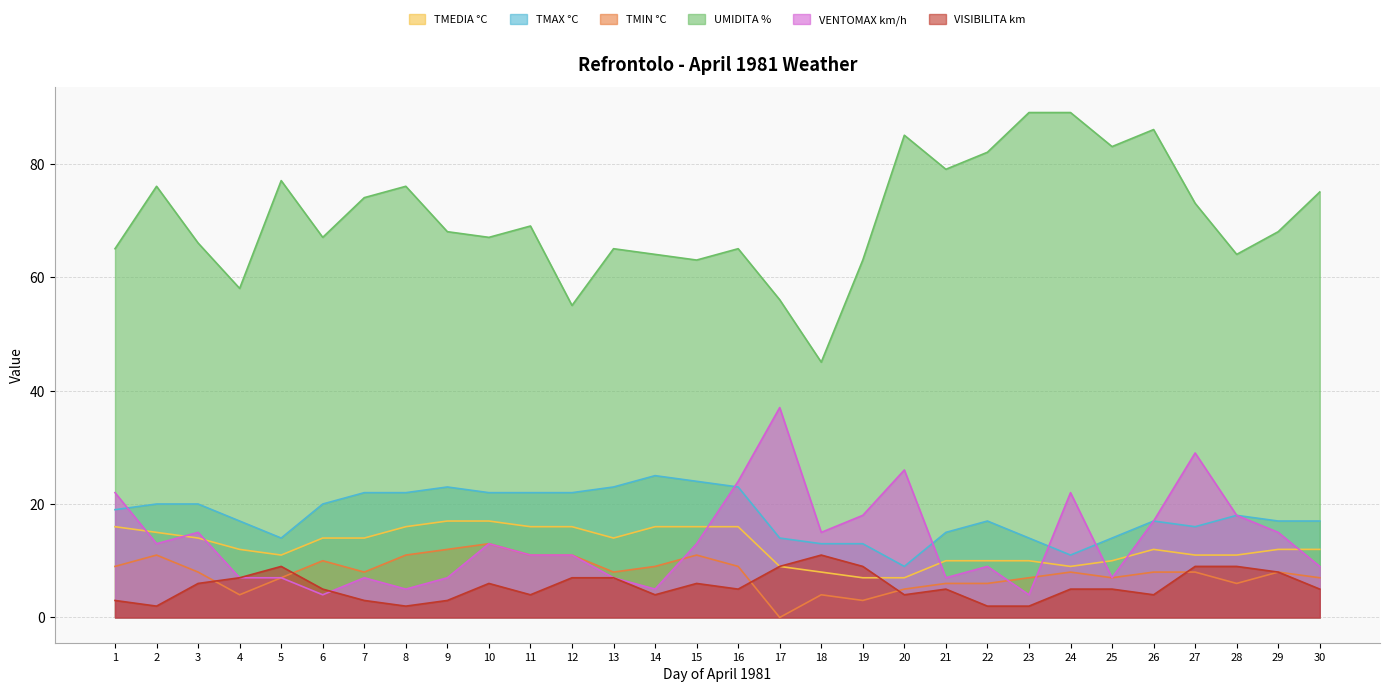

Reading left to right, list all the values displayed in this chart.

TMEDIA °C: 16	15	14	12	11	14	14	16	17	17	16	16	14	16	16	16	9	8	7	7	10	10	10	9	10	12	11	11	12	12
TMAX °C: 19	20	20	17	14	20	22	22	23	22	22	22	23	25	24	23	14	13	13	9	15	17	14	11	14	17	16	18	17	17
TMIN °C: 9	11	8	4	7	10	8	11	12	13	11	11	8	9	11	9	0	4	3	5	6	6	7	8	7	8	8	6	8	7
UMIDITA %: 65	76	66	58	77	67	74	76	68	67	69	55	65	64	63	65	56	45	63	85	79	82	89	89	83	86	73	64	68	75
VENTOMAX km/h: 22	13	15	7	7	4	7	5	7	13	11	11	7	5	13	24	37	15	18	26	7	9	4	22	7	17	29	18	15	9
VISIBILITA km: 3	2	6	7	9	5	3	2	3	6	4	7	7	4	6	5	9	11	9	4	5	2	2	5	5	4	9	9	8	5